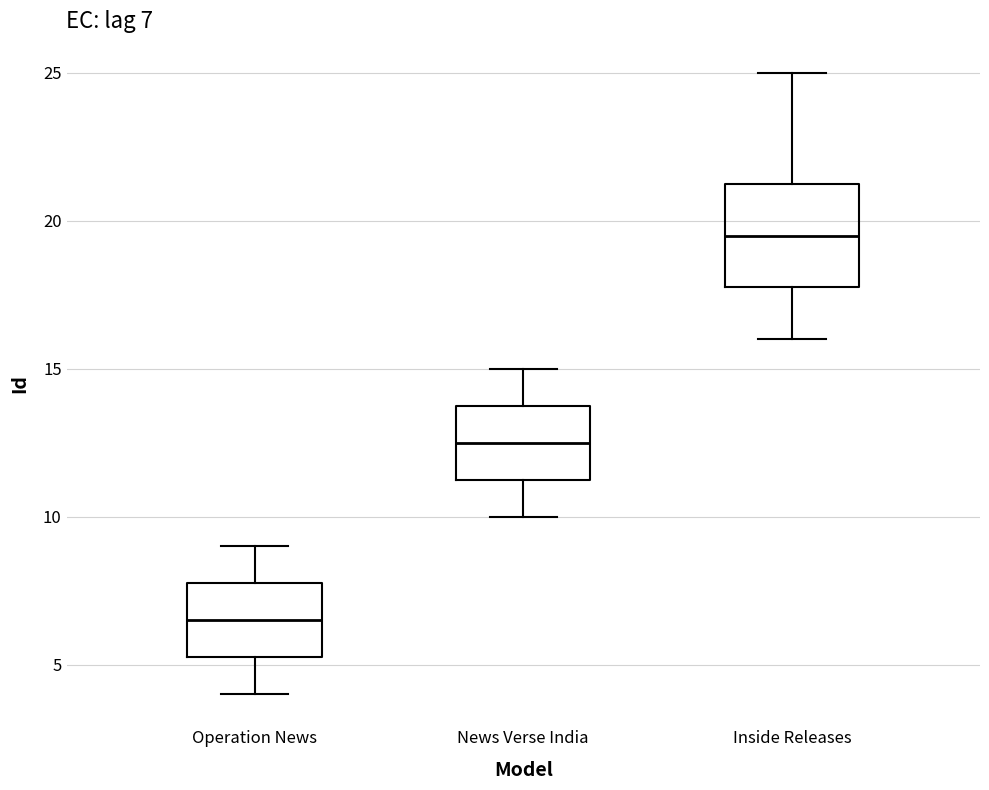

Comparing the boxes themselves (not the whiskers), which one is the tallest?

Inside Releases